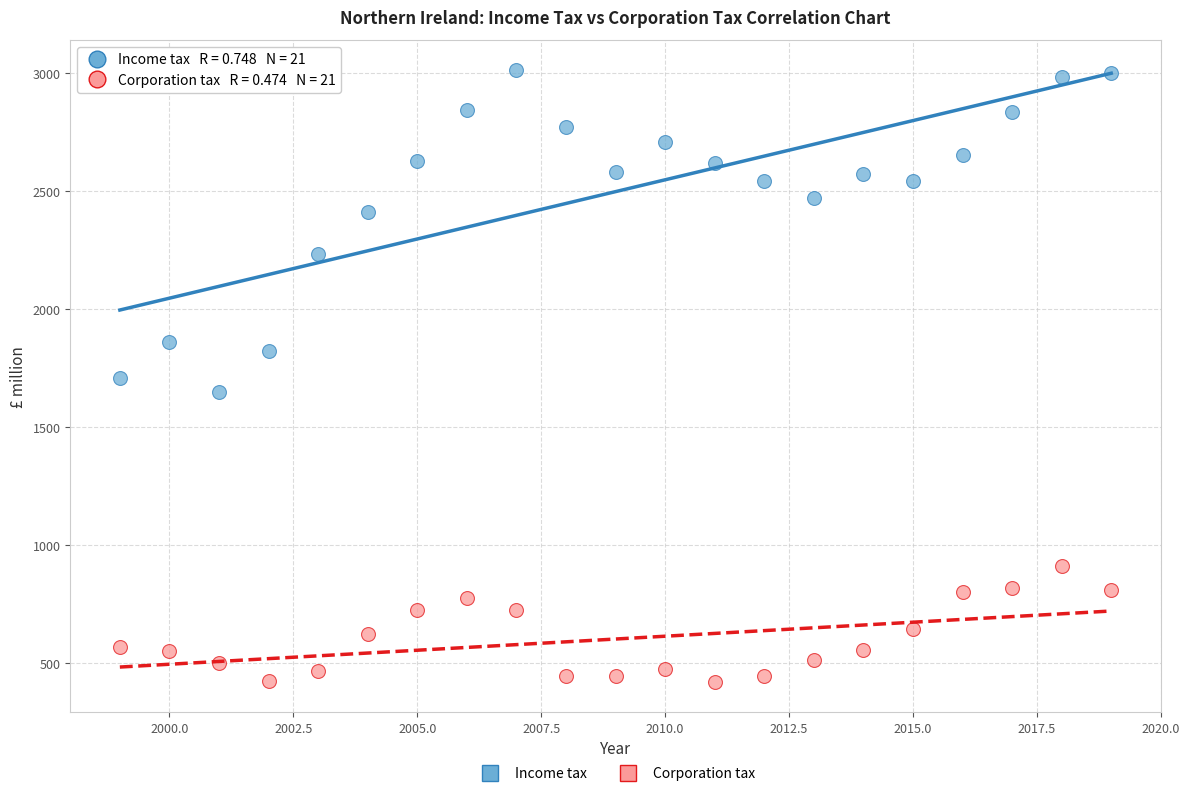

Across all data points, what is the range of X values (max minus min)?

20